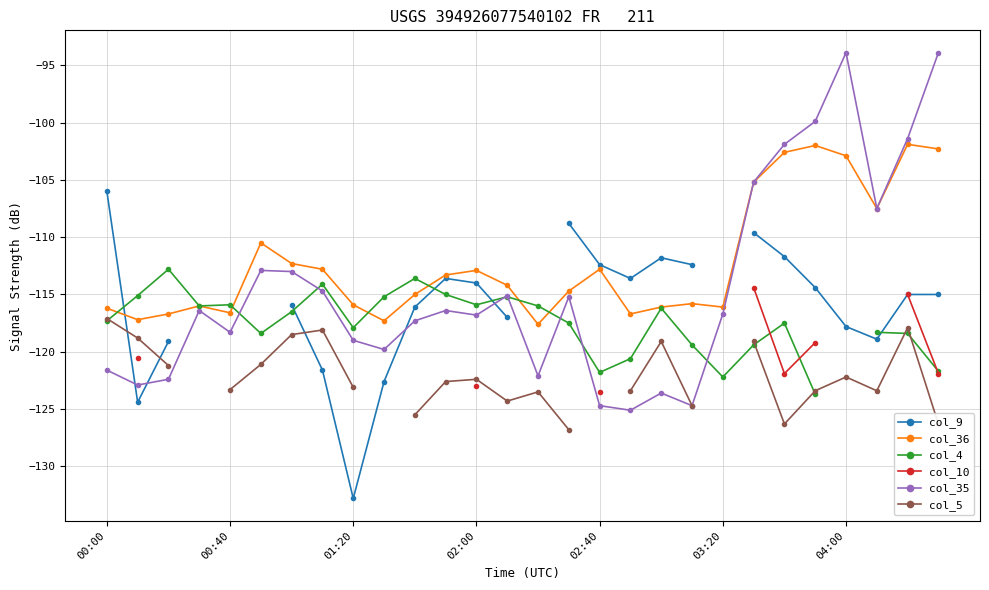

The col_36 series shows -70.3 at 25. True or false?

False